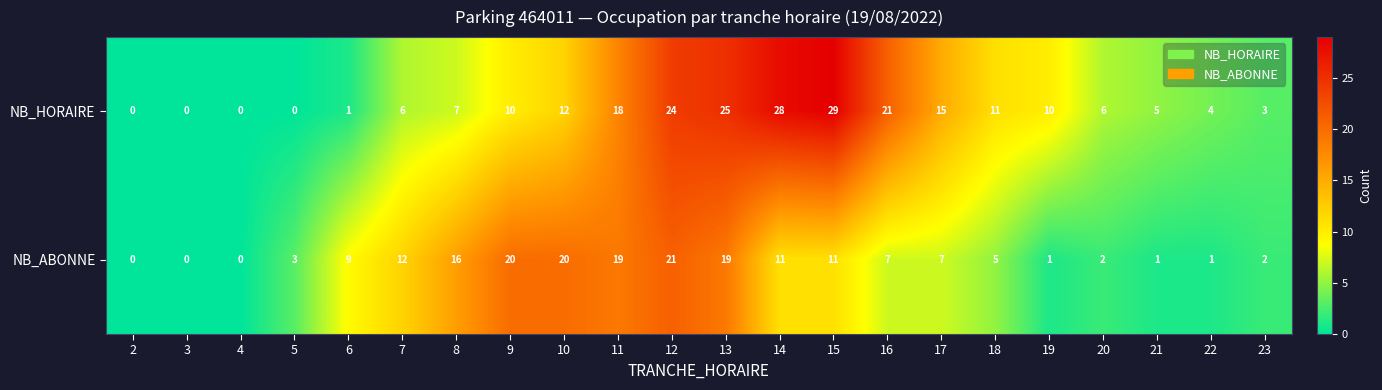

What is the difference between the second highest and minimum values in the NB_ABONNE series?

20